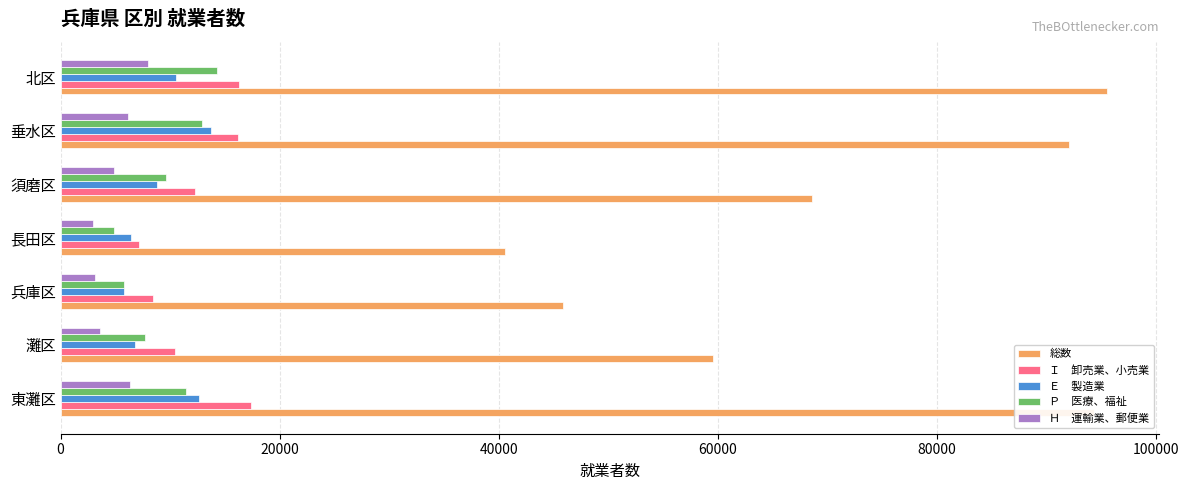

What is the maximum value shown in the chart?

95519